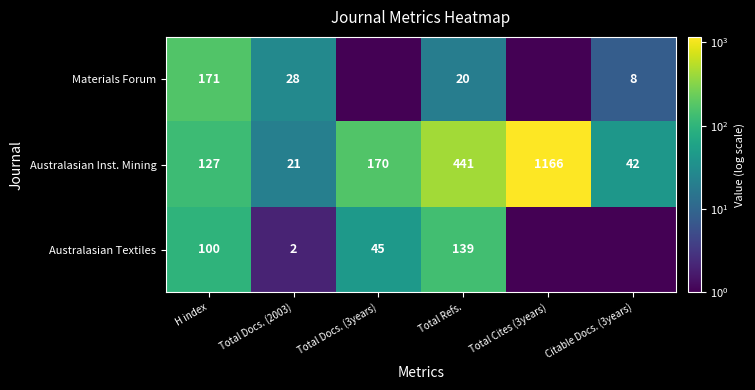

Is it true that Australasian Inst. Mining equals 21.0 at Total Docs. (2003)?

True